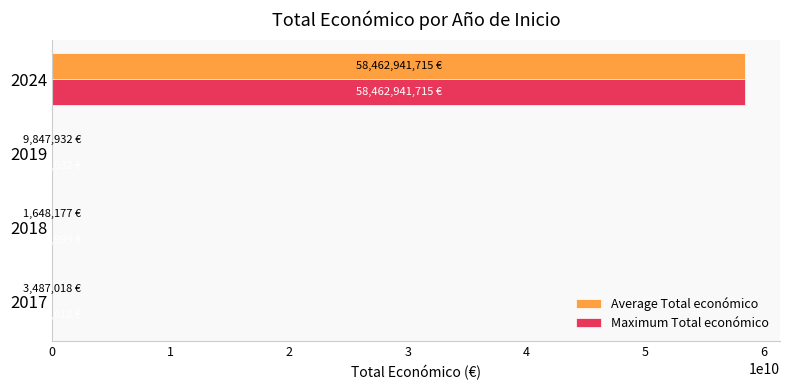

What is the sum of all Maximum Total económico values?

58484761664.0